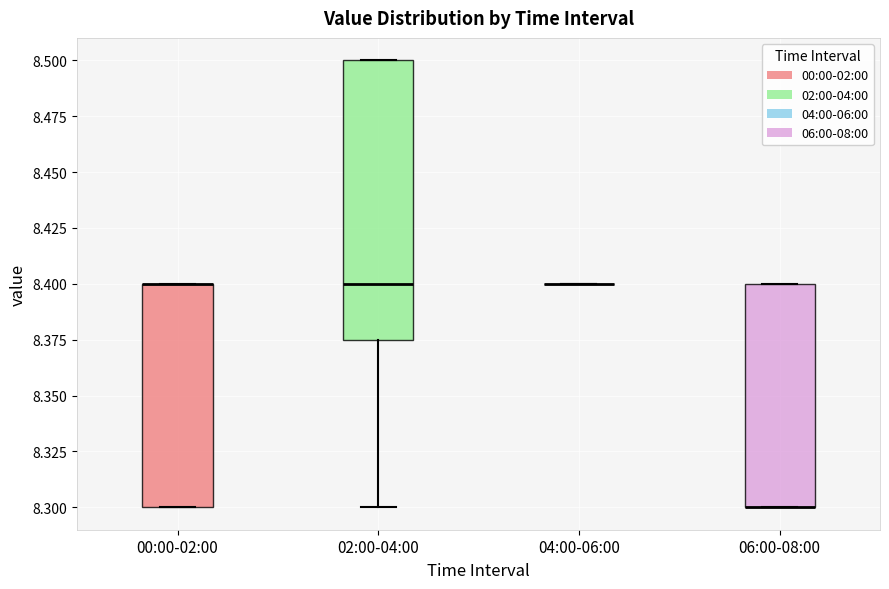

Where is the upper edge of the box for 00:00-02:00 on the y-axis? The values are not printed on the chart, so give them approximately, as read against the axis.

8.400